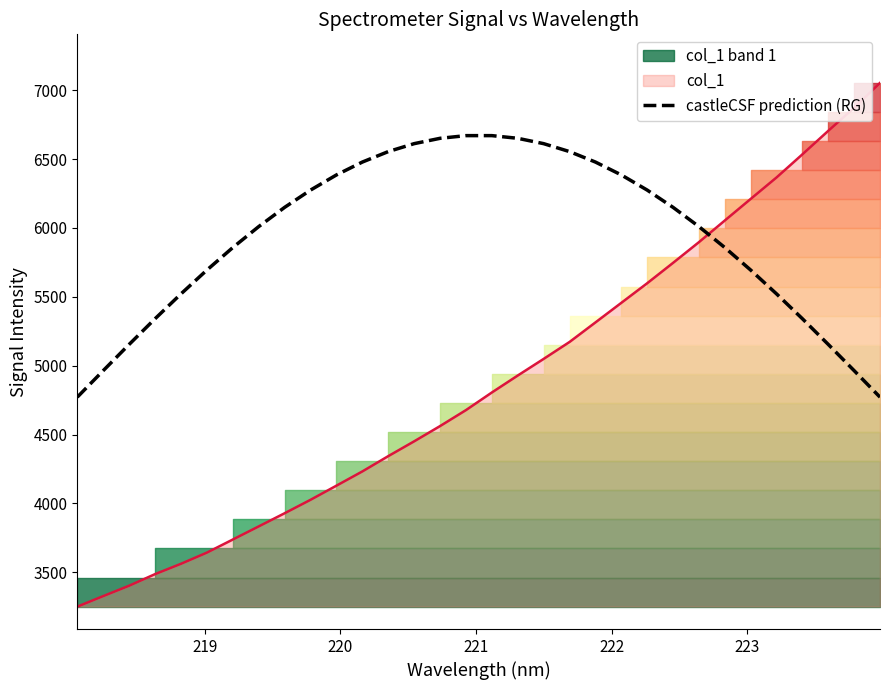

What is the lowest value of the col_1 series?

3251.4